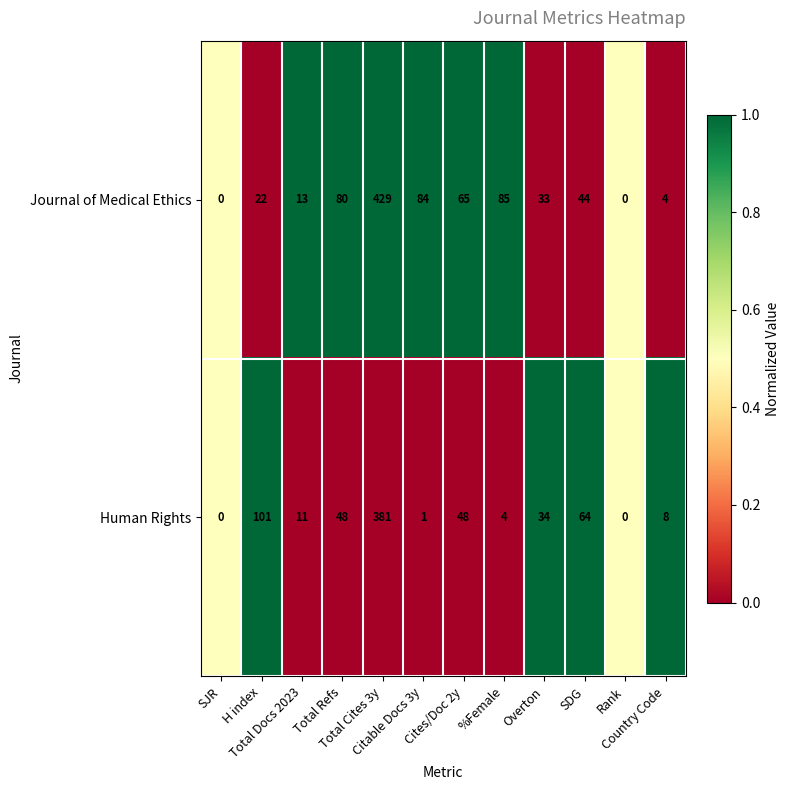

What is the maximum value for Human Rights?

381